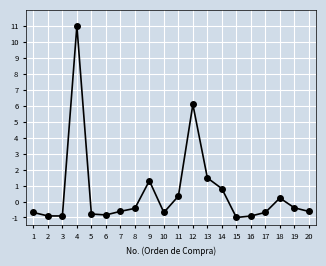

What value does the data have at 8?

-0.4